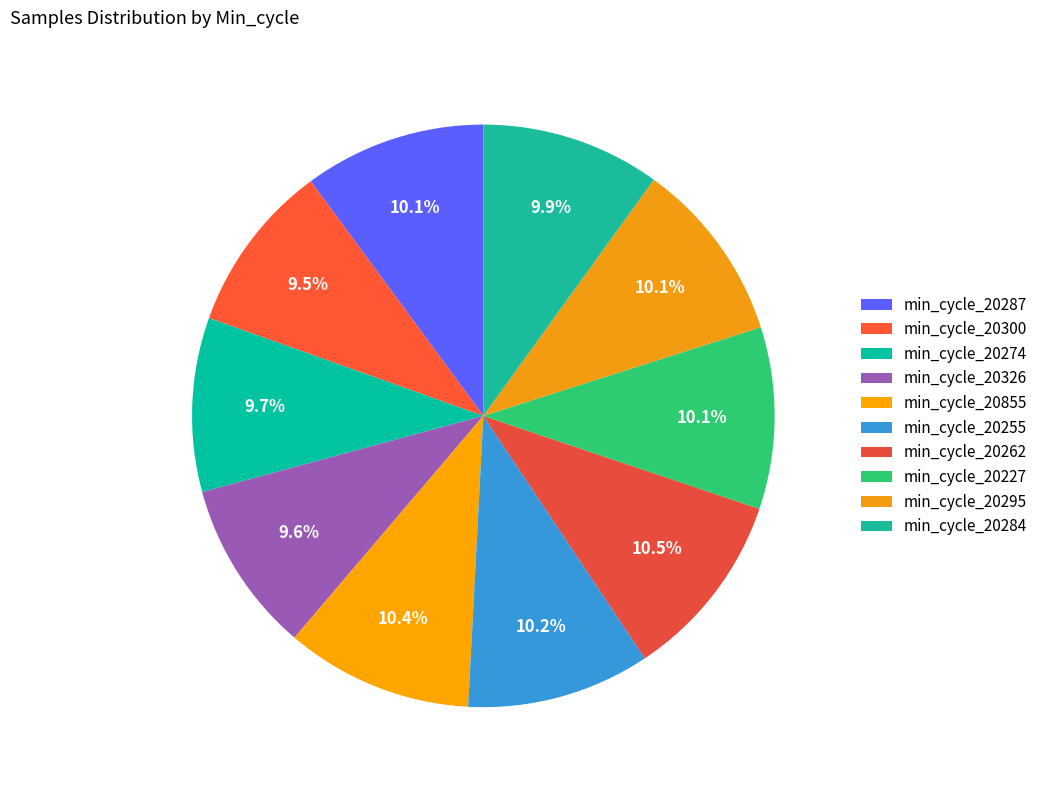

How many slices are in this pie chart?

10